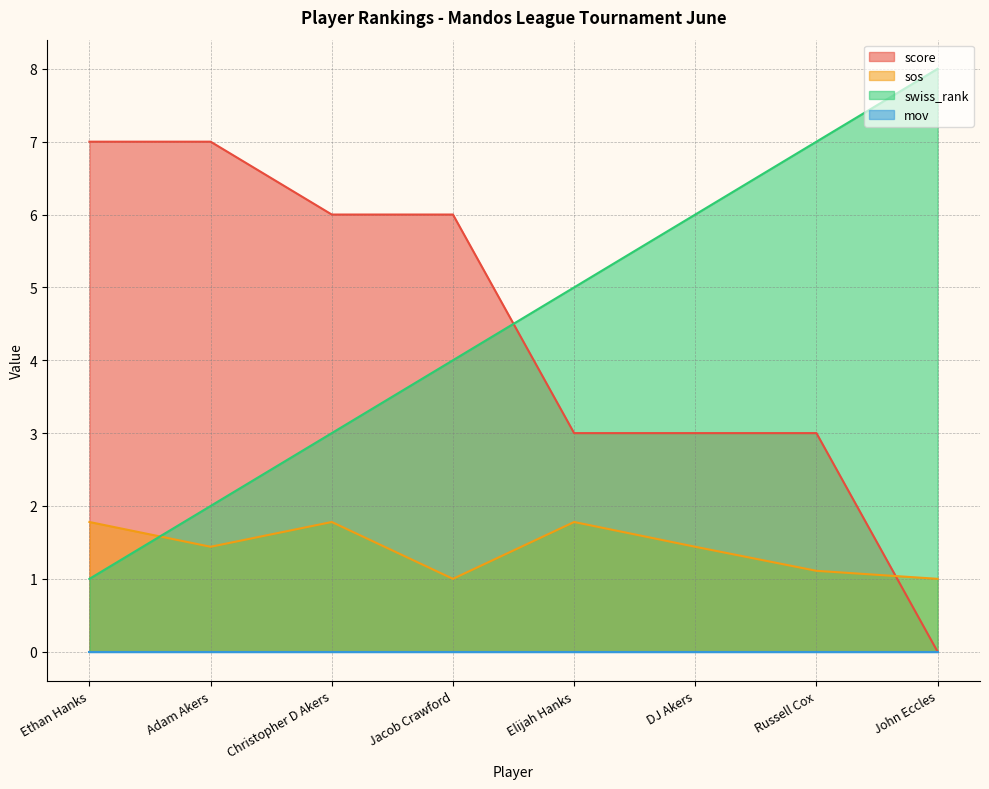

Count the number of categories in the chart.

8